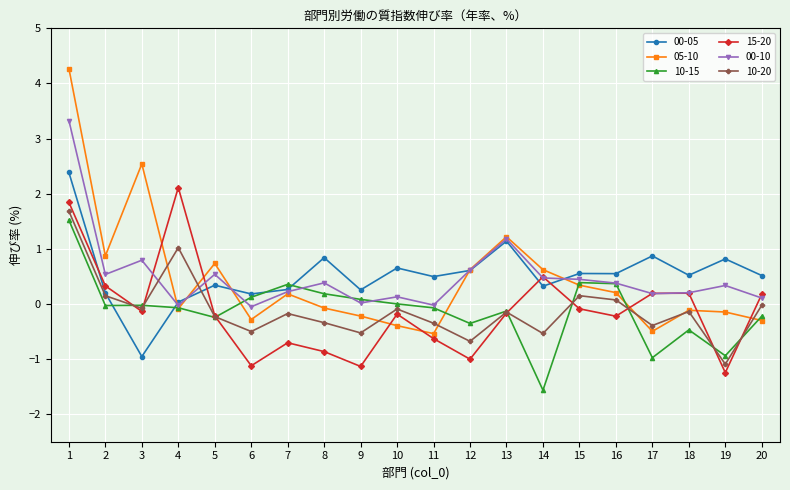

How many series are shown in this chart?

6